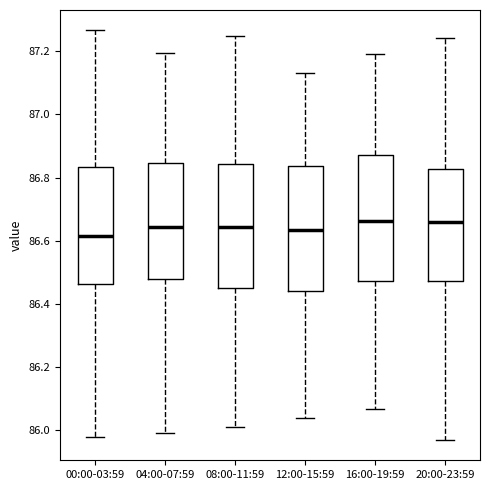

Reading left to right, read every box against the y-axis: the position of its median line, the range the box covers, and the ends of its whiskers. The values are not printed on the chart, so give them approximately, as read against the axis.

00:00-03:59: median 86.62, box 86.46 to 86.84, whiskers 85.98 to 87.26
04:00-07:59: median 86.64, box 86.48 to 86.84, whiskers 86.00 to 87.20
08:00-11:59: median 86.64, box 86.46 to 86.84, whiskers 86.00 to 87.24
12:00-15:59: median 86.64, box 86.44 to 86.84, whiskers 86.04 to 87.14
16:00-19:59: median 86.66, box 86.48 to 86.88, whiskers 86.06 to 87.20
20:00-23:59: median 86.66, box 86.48 to 86.82, whiskers 85.96 to 87.24